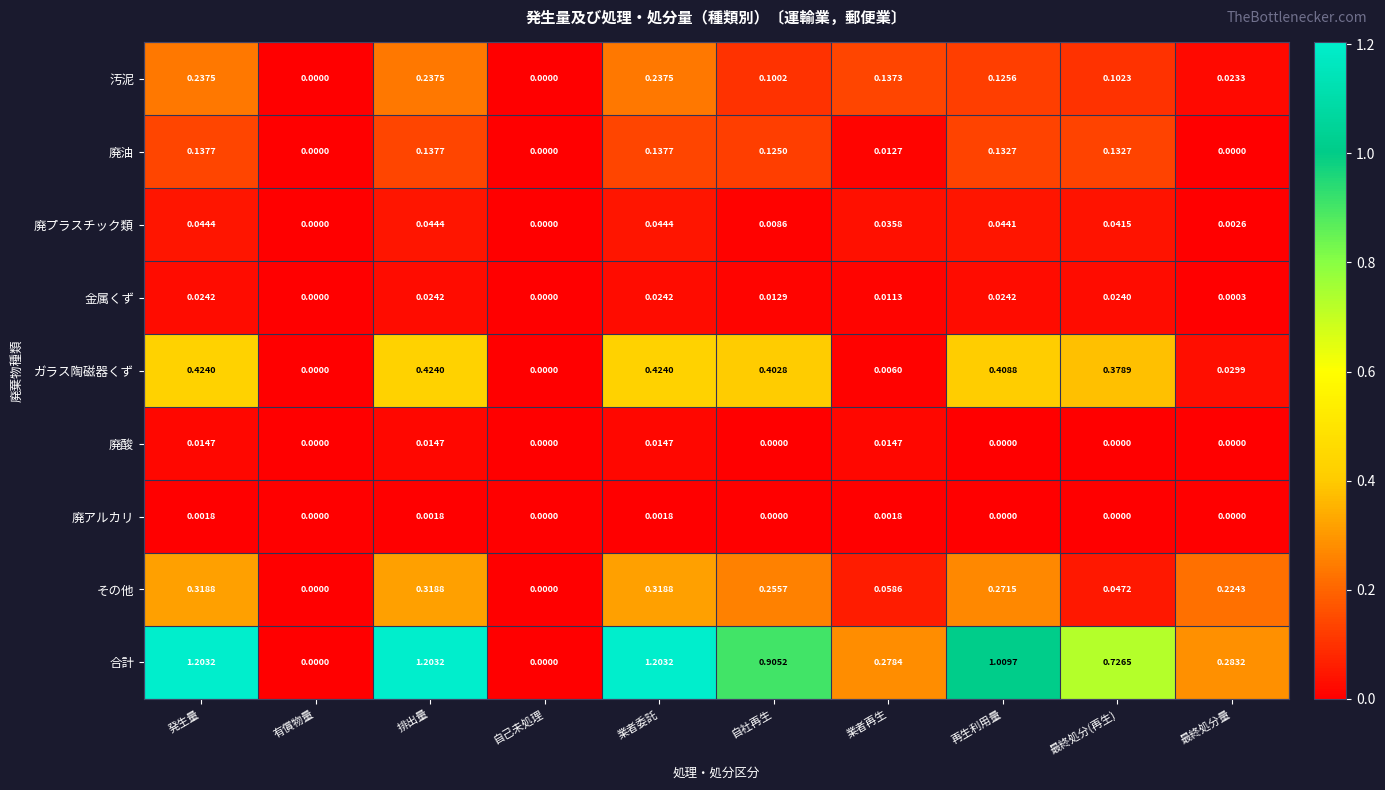

Which series has the largest total across all categories?

合計